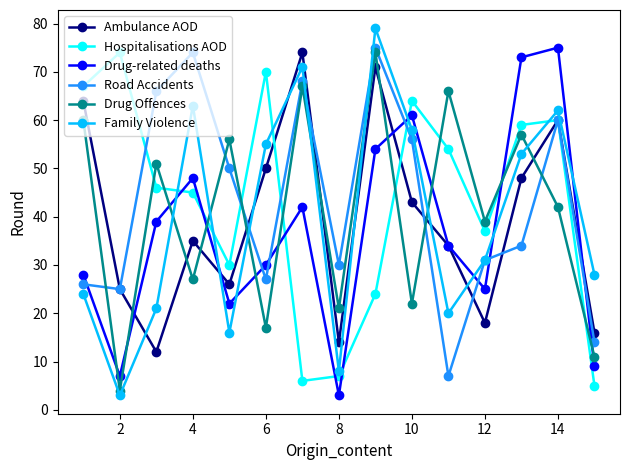

How many times do Drug Offences and Ambulance AOD cross each other?

8